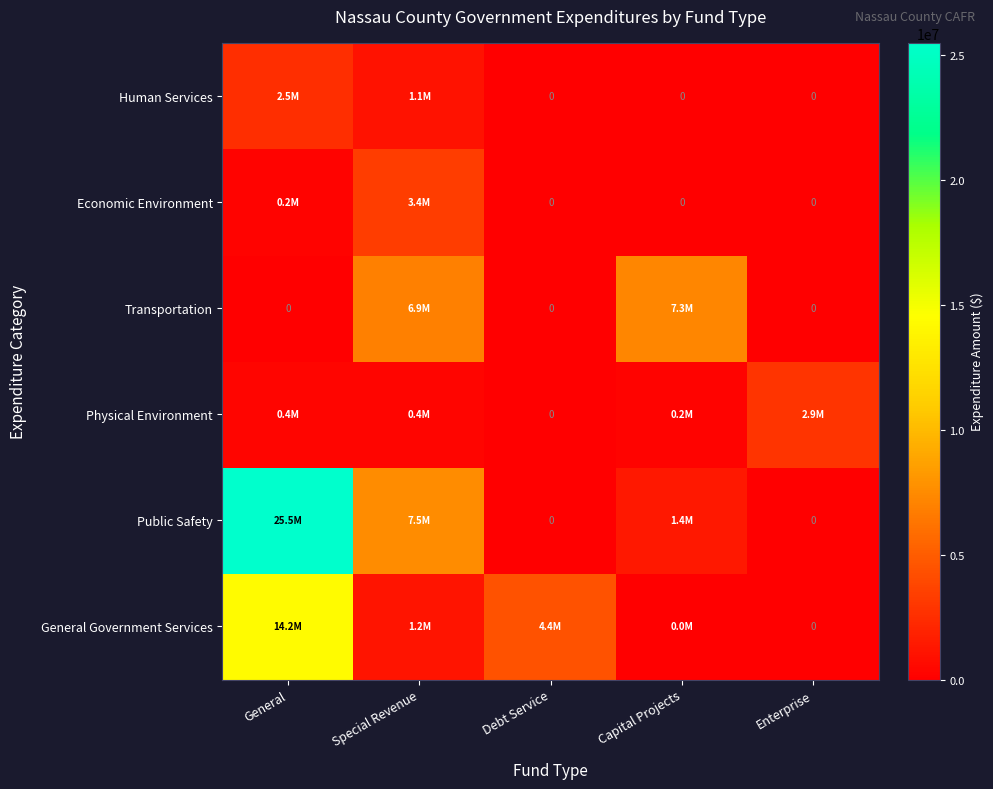

The value of Human Services at Special Revenue is 1707511. True or false?

False